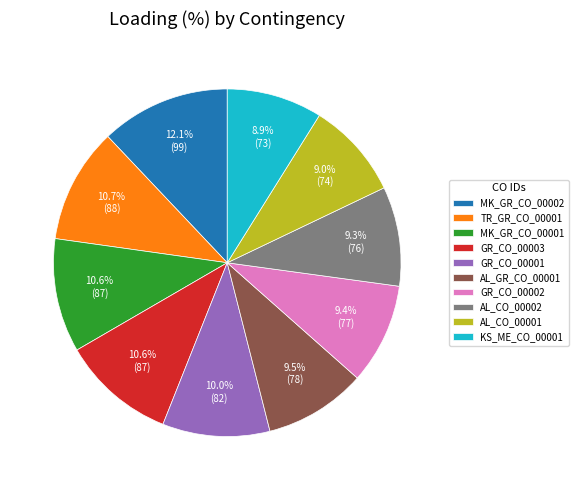

Which category has the biggest portion of the pie?

MK_GR_CO_00002